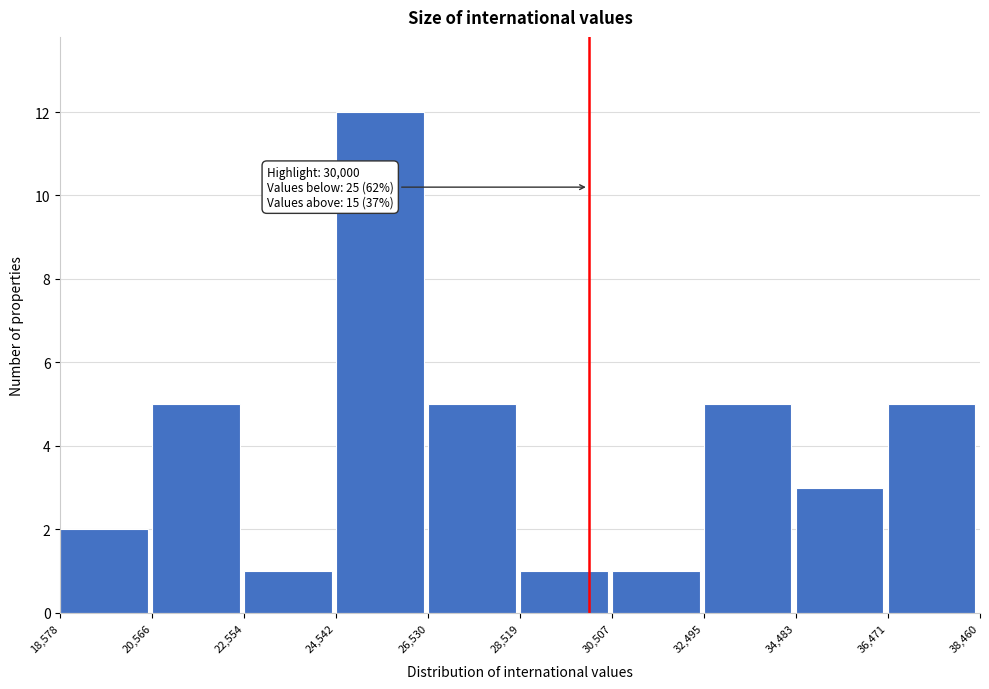

Over which range of the x-axis is the bar tallest?

24,542 to 26,530